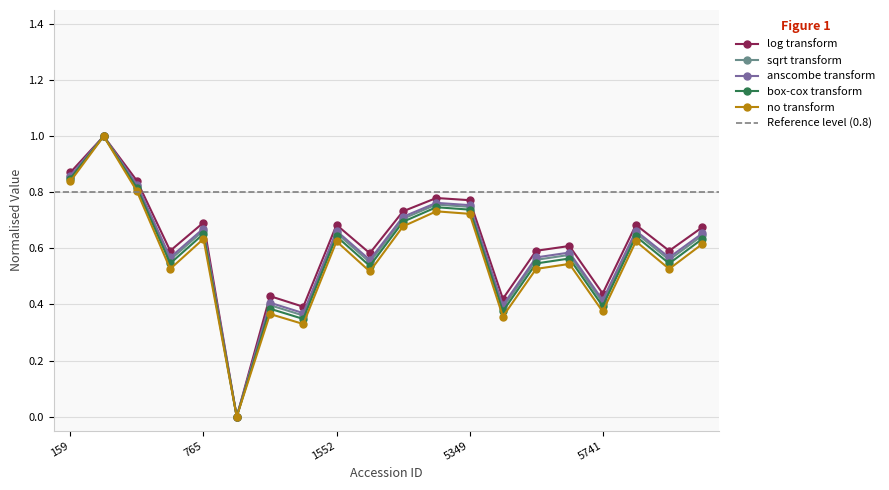

Is it true that sqrt transform equals 0.4 at 765?

False